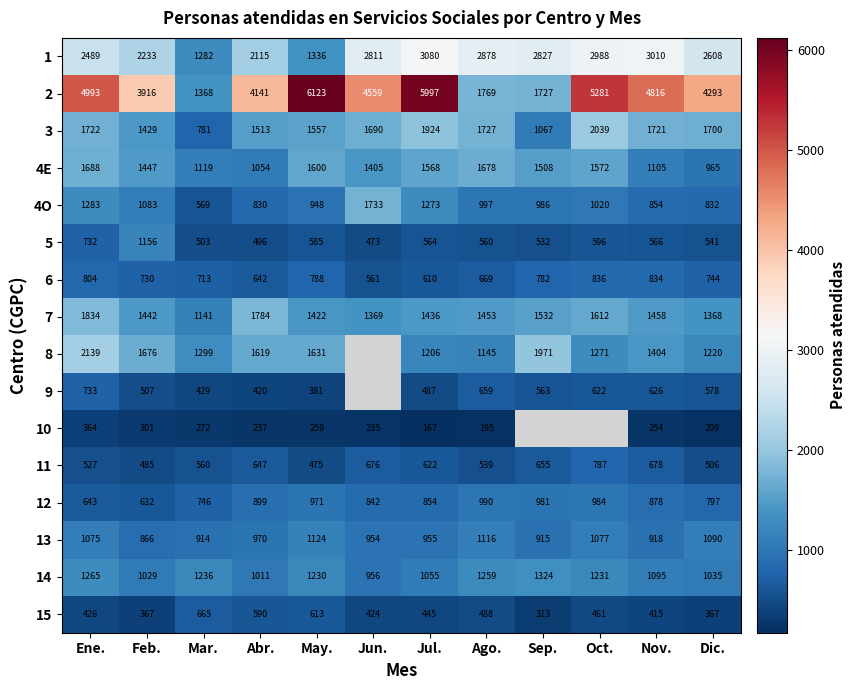

What is the spread (max minus min) of values at Dic.?

4084